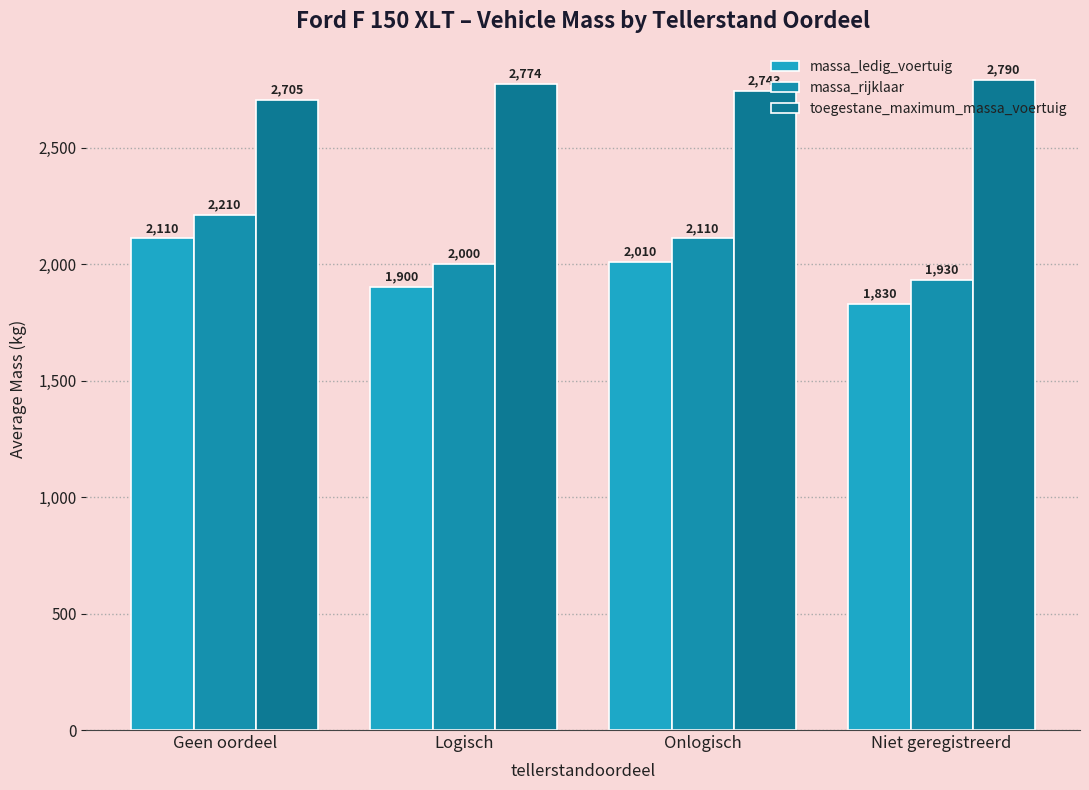

Read the massa_rijklaar value at Niet geregistreerd, to the nearest 5.

1930